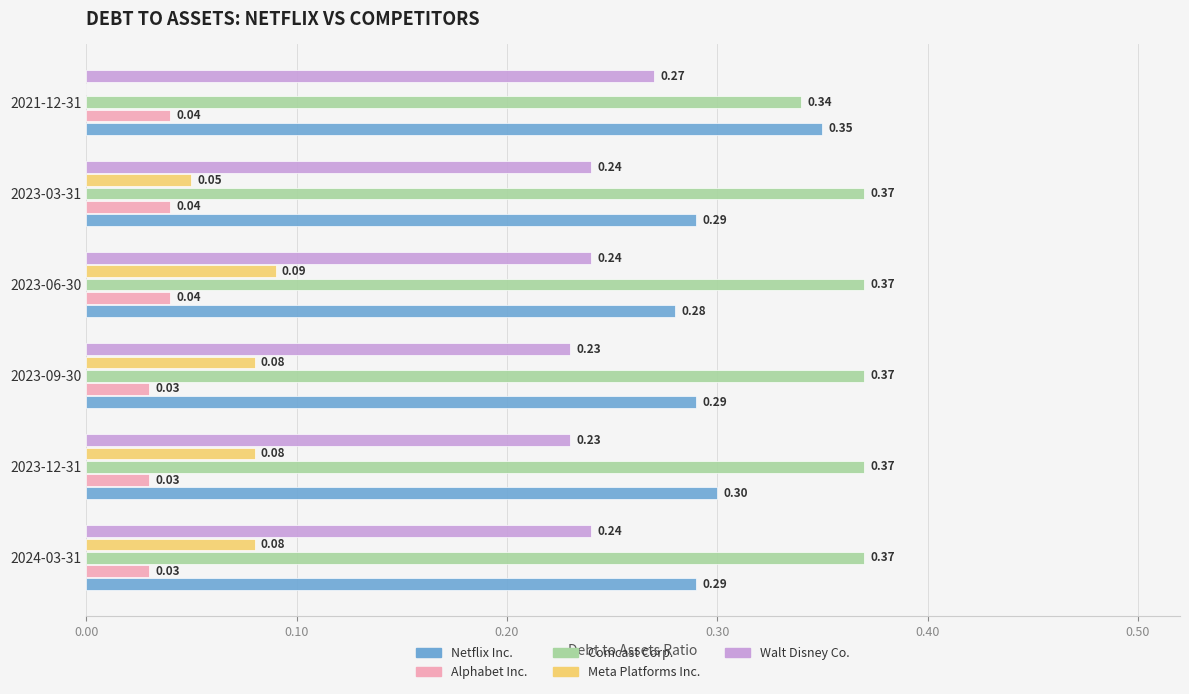

Where is Netflix Inc. nearest to the value 0?

2023-06-30